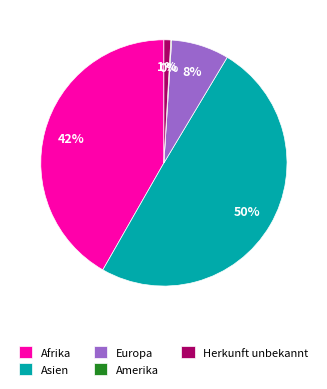

To the nearest percent, what is the combined percentage of Afrika and Herkunft unbekannt?

43%